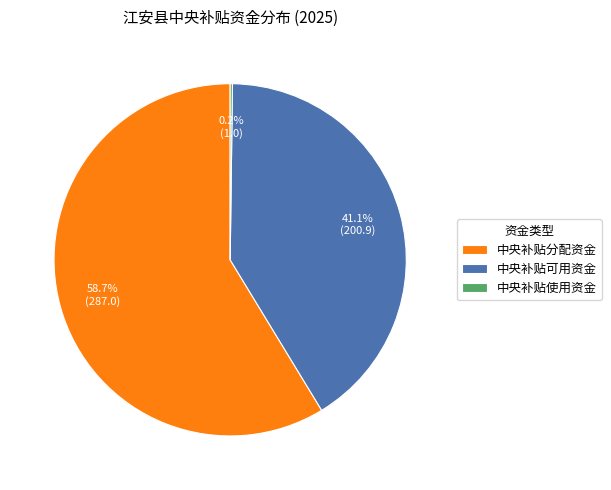

Approximately how many times larger is the value at 中央补贴可用资金 compared to 中央补贴分配资金?

0.7